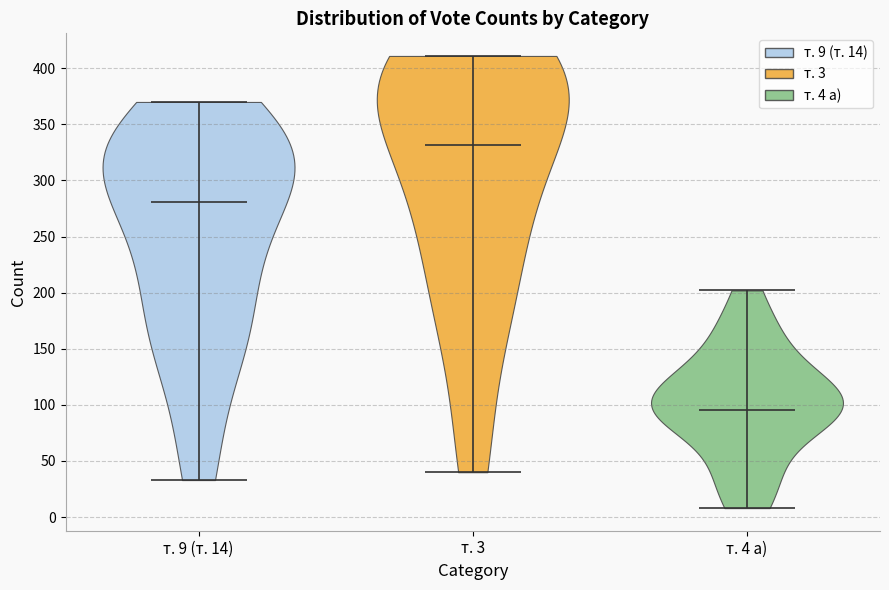

Where does the median line of the violin for т. 3 sit on the y-axis? The values are not printed on the chart, so give them approximately, as read against the axis.

330